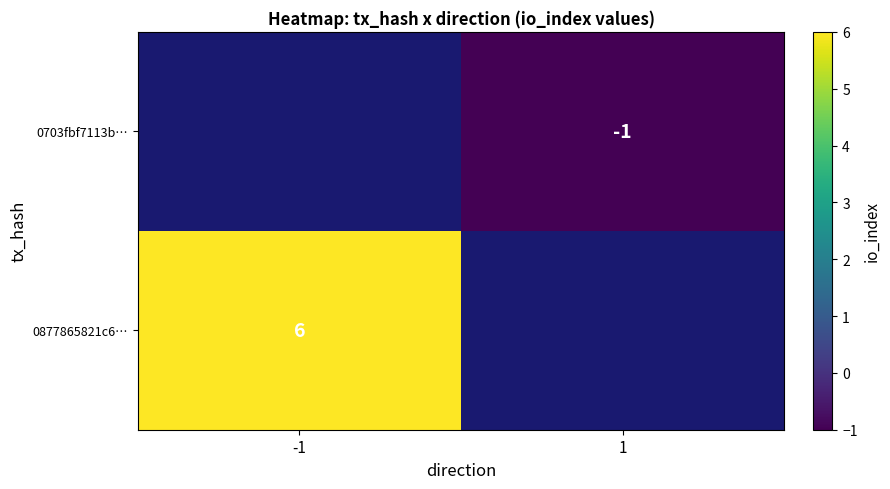

The value of 0877865821c6… at -1 is 6. True or false?

True